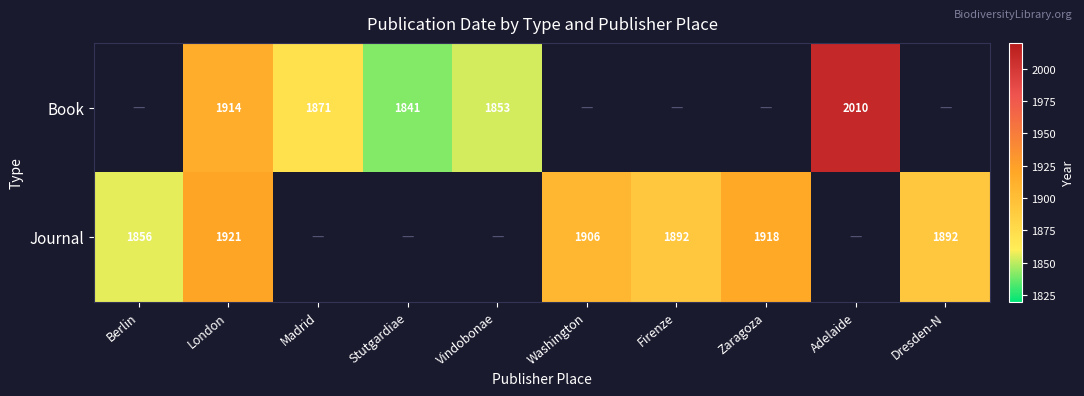

How many series are shown in this chart?

2